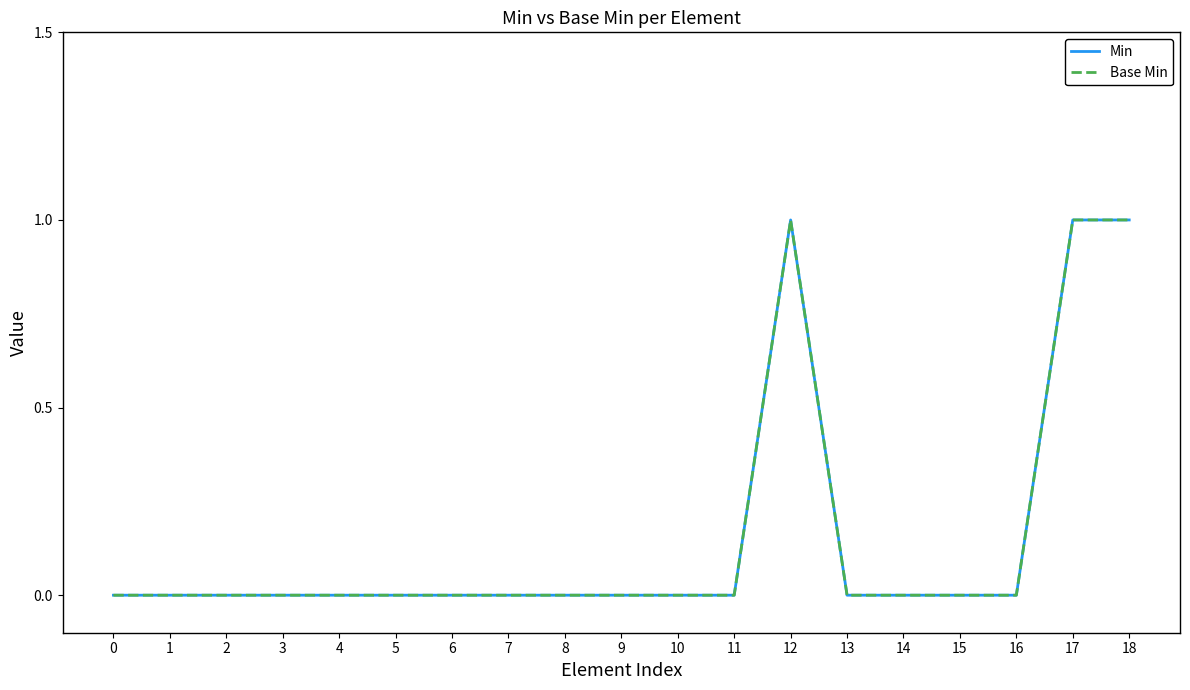

Which series has the largest total across all categories?

Min